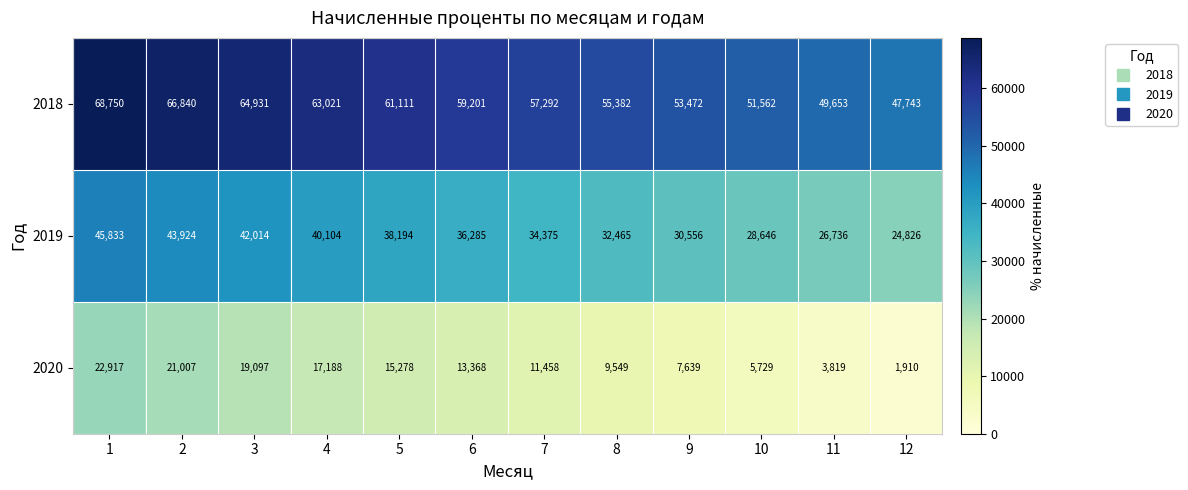

What is the spread (max minus min) of values at 9?

45833